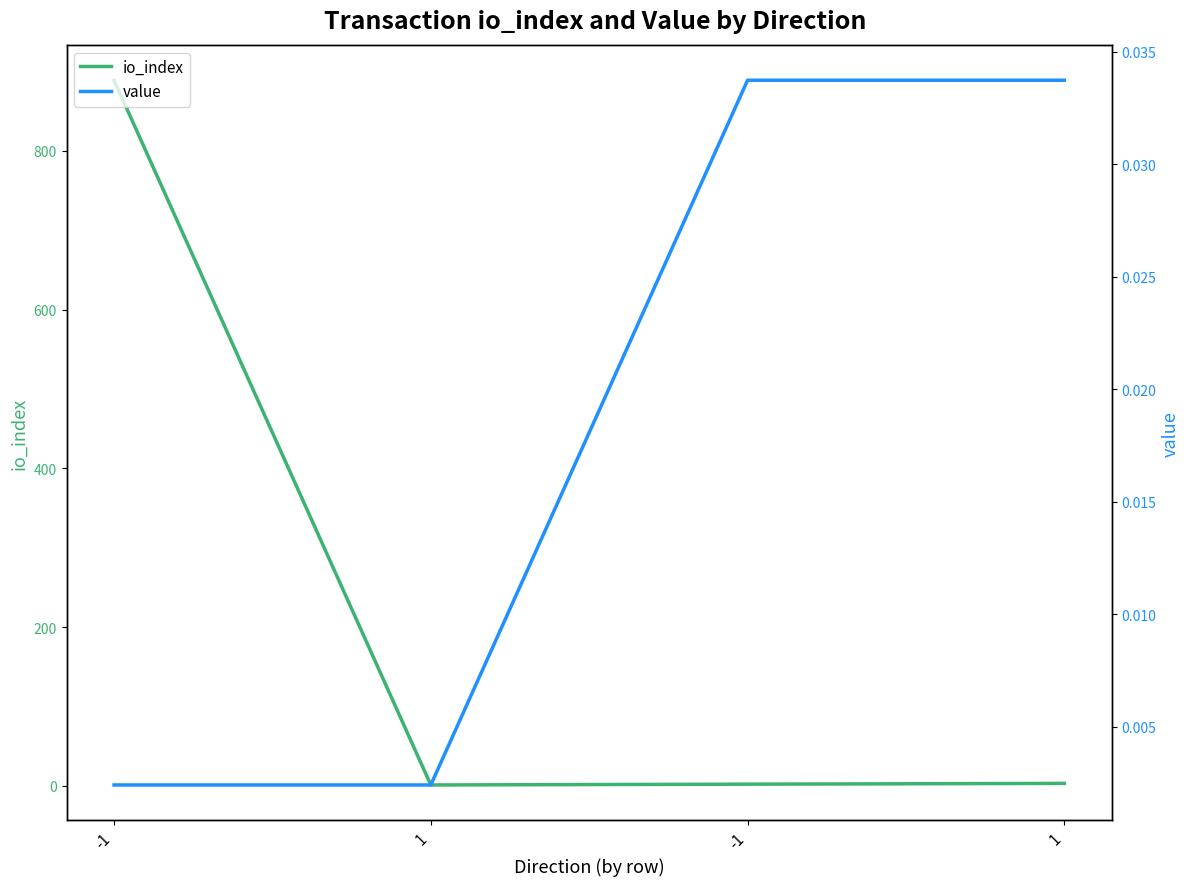

True or false: value and io_index cross at least once.

False